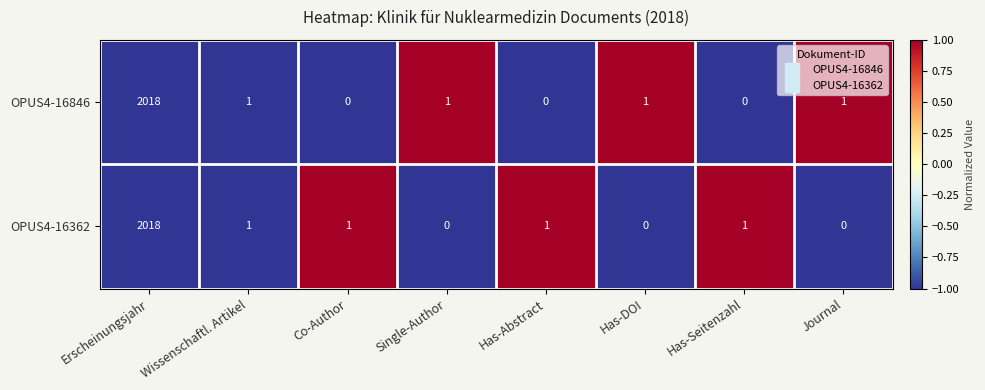

Where does the OPUS4-16846 series first go above 1?

Erscheinungsjahr